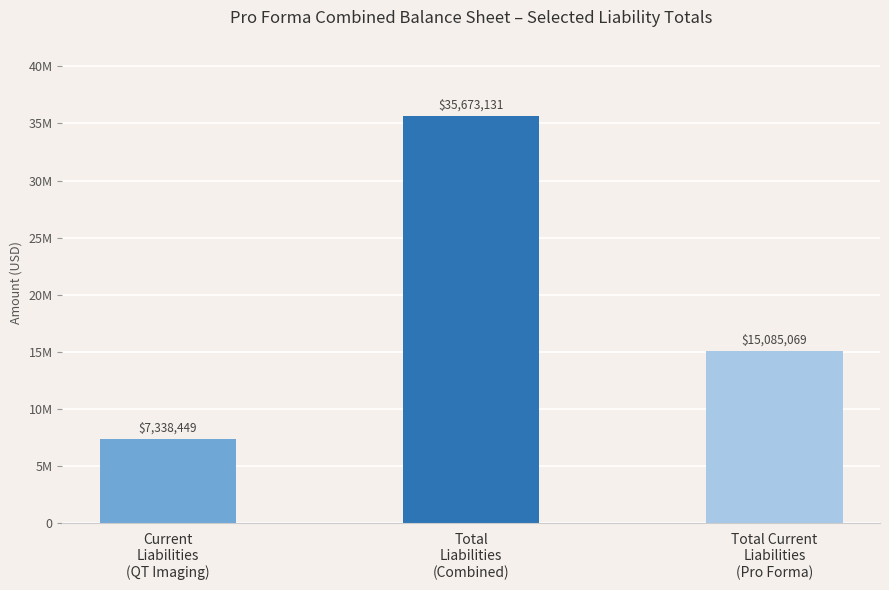

Rank the categories by value from lowest to highest.

Current
Liabilities
(QT Imaging), Total Current
Liabilities
(Pro Forma), Total
Liabilities
(Combined)